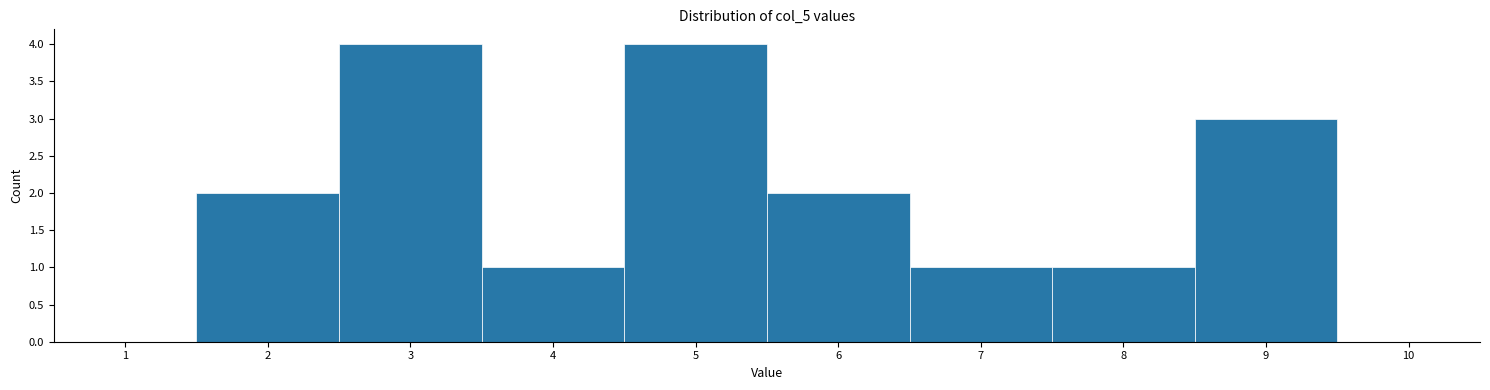

How tall is the bar that spans 8.5 to 9.5 on the x-axis? The values are not printed on the chart, so give them approximately, as read against the axis.

3